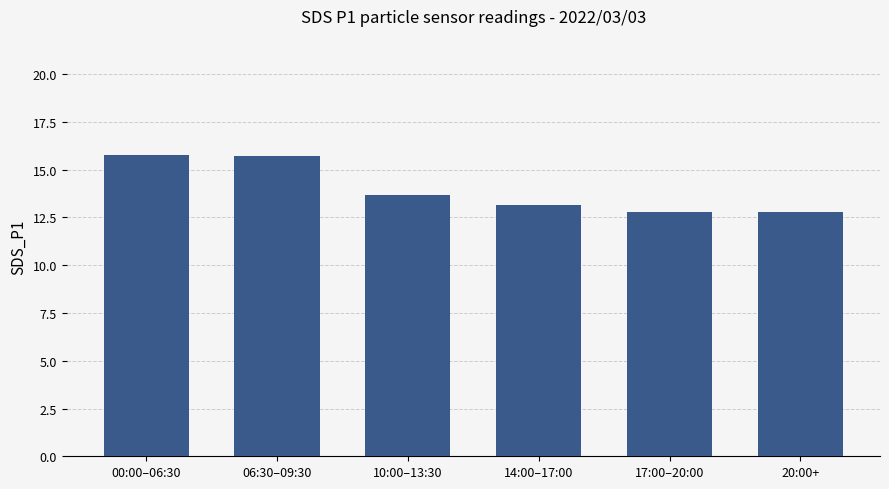

What is the ratio of the value at 10:00–13:30 to the value at 06:30–09:30?

0.9